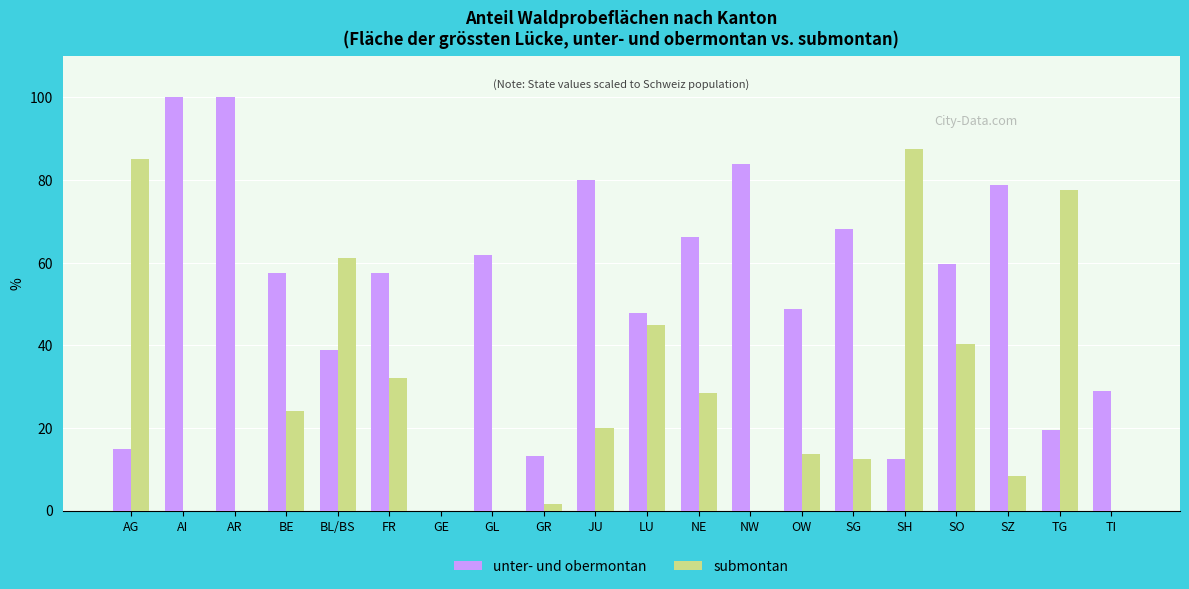

Read the unter- und obermontan value at AG.

14.8